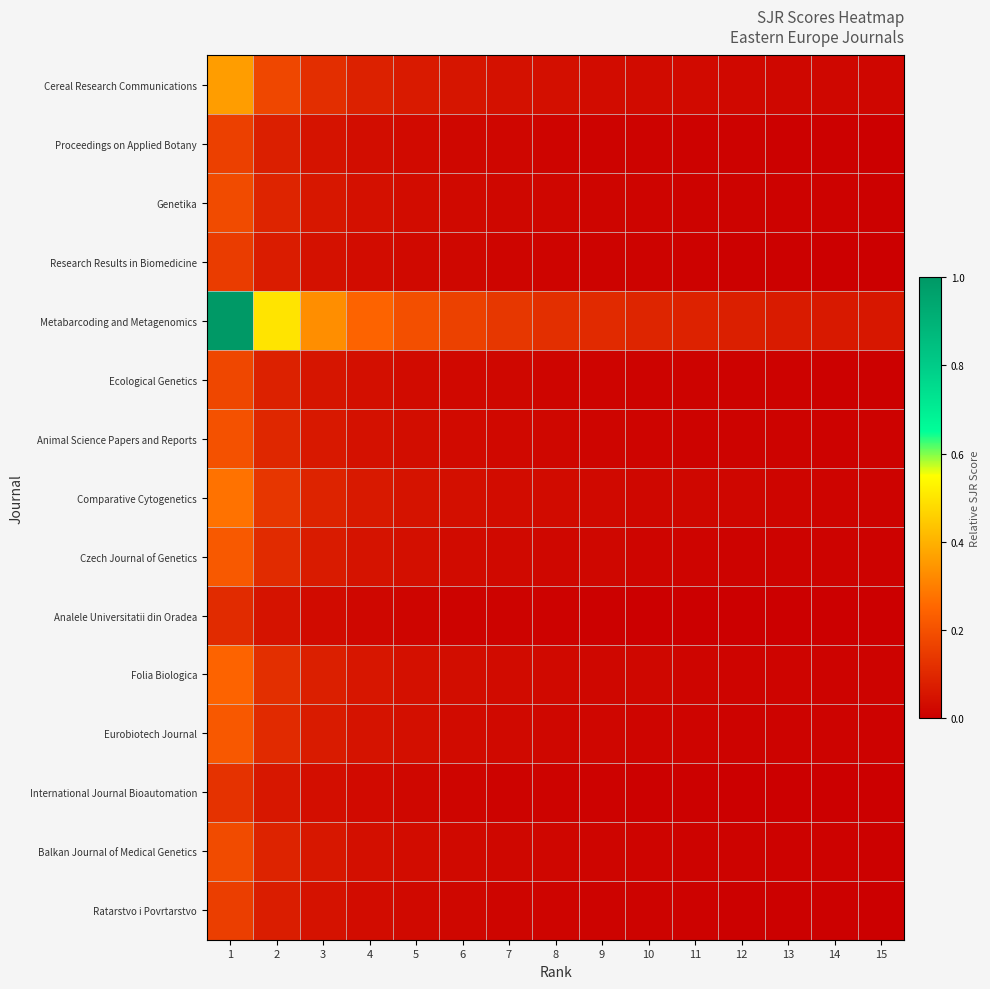

Reading left to right, extract all data points from this chart.

Cereal Research Communications: 1=0.4	2=0.2	3=0.1	4=0.1	5=0.1	6=0.1	7=0.0	8=0.0	9=0.0	10=0.0	11=0.0	12=0.0	13=0.0	14=0.0	15=0.0
Proceedings on Applied Botany: 1=0.2	2=0.1	3=0.0	4=0.0	5=0.0	6=0.0	7=0.0	8=0.0	9=0.0	10=0.0	11=0.0	12=0.0	13=0.0	14=0.0	15=0.0
Genetika: 1=0.2	2=0.1	3=0.1	4=0.0	5=0.0	6=0.0	7=0.0	8=0.0	9=0.0	10=0.0	11=0.0	12=0.0	13=0.0	14=0.0	15=0.0
Research Results in Biomedicine: 1=0.1	2=0.1	3=0.0	4=0.0	5=0.0	6=0.0	7=0.0	8=0.0	9=0.0	10=0.0	11=0.0	12=0.0	13=0.0	14=0.0	15=0.0
Metabarcoding and Metagenomics: 1=1.0	2=0.5	3=0.3	4=0.2	5=0.2	6=0.2	7=0.1	8=0.1	9=0.1	10=0.1	11=0.1	12=0.1	13=0.1	14=0.1	15=0.1
Ecological Genetics: 1=0.2	2=0.1	3=0.1	4=0.0	5=0.0	6=0.0	7=0.0	8=0.0	9=0.0	10=0.0	11=0.0	12=0.0	13=0.0	14=0.0	15=0.0
Animal Science Papers and Reports: 1=0.2	2=0.1	3=0.1	4=0.0	5=0.0	6=0.0	7=0.0	8=0.0	9=0.0	10=0.0	11=0.0	12=0.0	13=0.0	14=0.0	15=0.0
Comparative Cytogenetics: 1=0.3	2=0.1	3=0.1	4=0.1	5=0.0	6=0.0	7=0.0	8=0.0	9=0.0	10=0.0	11=0.0	12=0.0	13=0.0	14=0.0	15=0.0
Czech Journal of Genetics: 1=0.2	2=0.1	3=0.1	4=0.0	5=0.0	6=0.0	7=0.0	8=0.0	9=0.0	10=0.0	11=0.0	12=0.0	13=0.0	14=0.0	15=0.0
Analele Universitatii din Oradea: 1=0.1	2=0.0	3=0.0	4=0.0	5=0.0	6=0.0	7=0.0	8=0.0	9=0.0	10=0.0	11=0.0	12=0.0	13=0.0	14=0.0	15=0.0
Folia Biologica: 1=0.2	2=0.1	3=0.1	4=0.1	5=0.0	6=0.0	7=0.0	8=0.0	9=0.0	10=0.0	11=0.0	12=0.0	13=0.0	14=0.0	15=0.0
Eurobiotech Journal: 1=0.2	2=0.1	3=0.1	4=0.0	5=0.0	6=0.0	7=0.0	8=0.0	9=0.0	10=0.0	11=0.0	12=0.0	13=0.0	14=0.0	15=0.0
International Journal Bioautomation: 1=0.1	2=0.1	3=0.0	4=0.0	5=0.0	6=0.0	7=0.0	8=0.0	9=0.0	10=0.0	11=0.0	12=0.0	13=0.0	14=0.0	15=0.0
Balkan Journal of Medical Genetics: 1=0.2	2=0.1	3=0.1	4=0.0	5=0.0	6=0.0	7=0.0	8=0.0	9=0.0	10=0.0	11=0.0	12=0.0	13=0.0	14=0.0	15=0.0
Ratarstvo i Povrtarstvo: 1=0.2	2=0.1	3=0.0	4=0.0	5=0.0	6=0.0	7=0.0	8=0.0	9=0.0	10=0.0	11=0.0	12=0.0	13=0.0	14=0.0	15=0.0